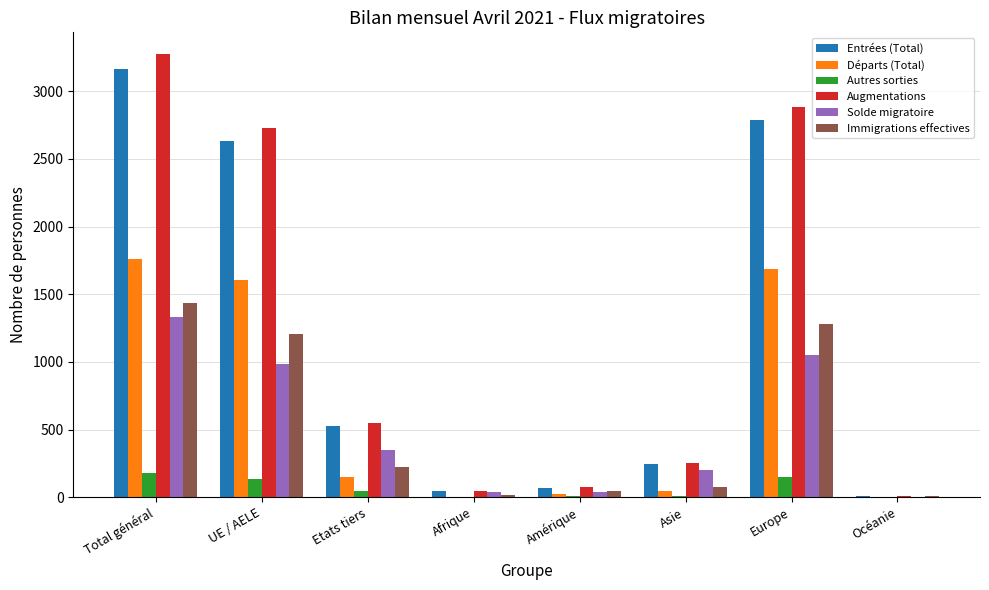

At which category is the sum across all series the highest?

Total général